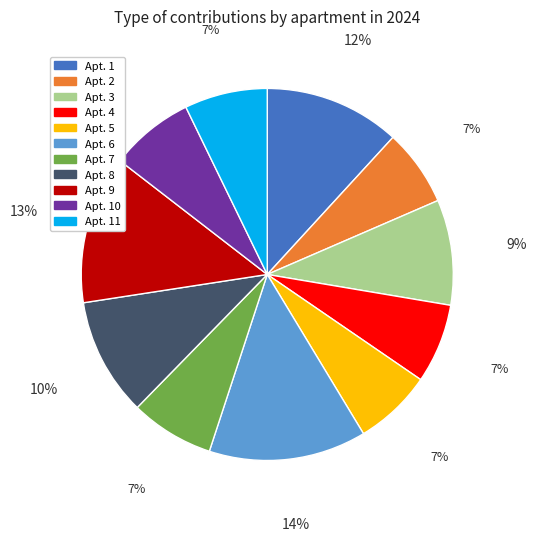

To the nearest percent, what percentage of the pie is Apt. 9?

13%